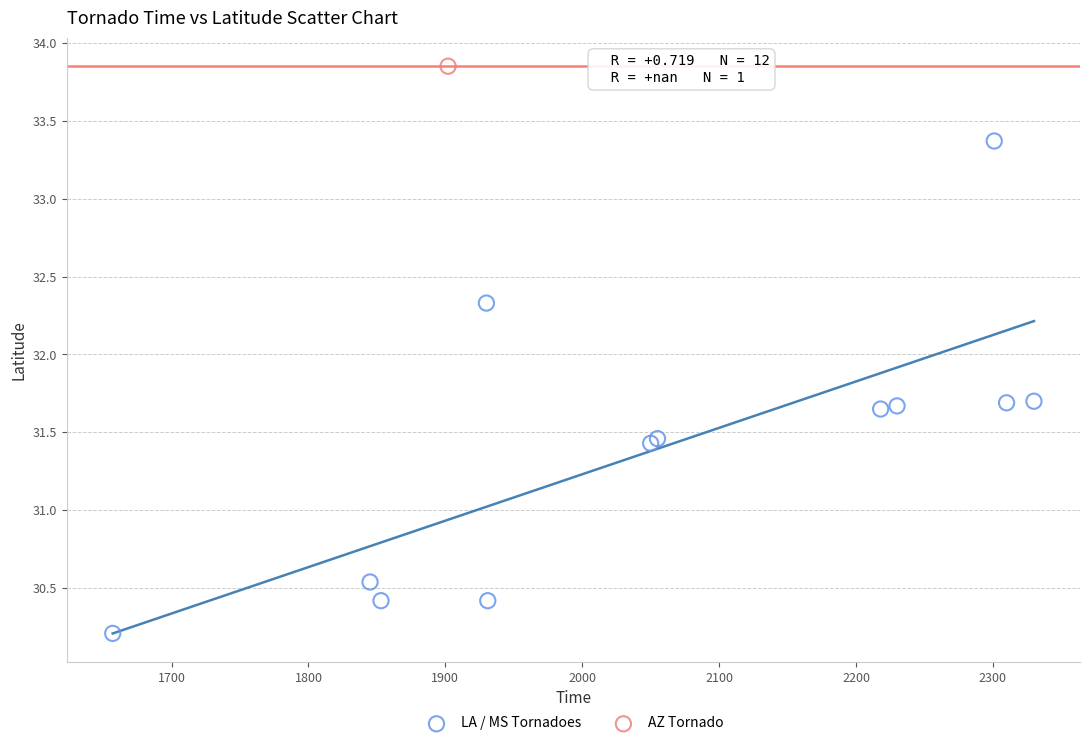

What are all the series names shown in the legend?

LA / MS Tornadoes, AZ Tornado